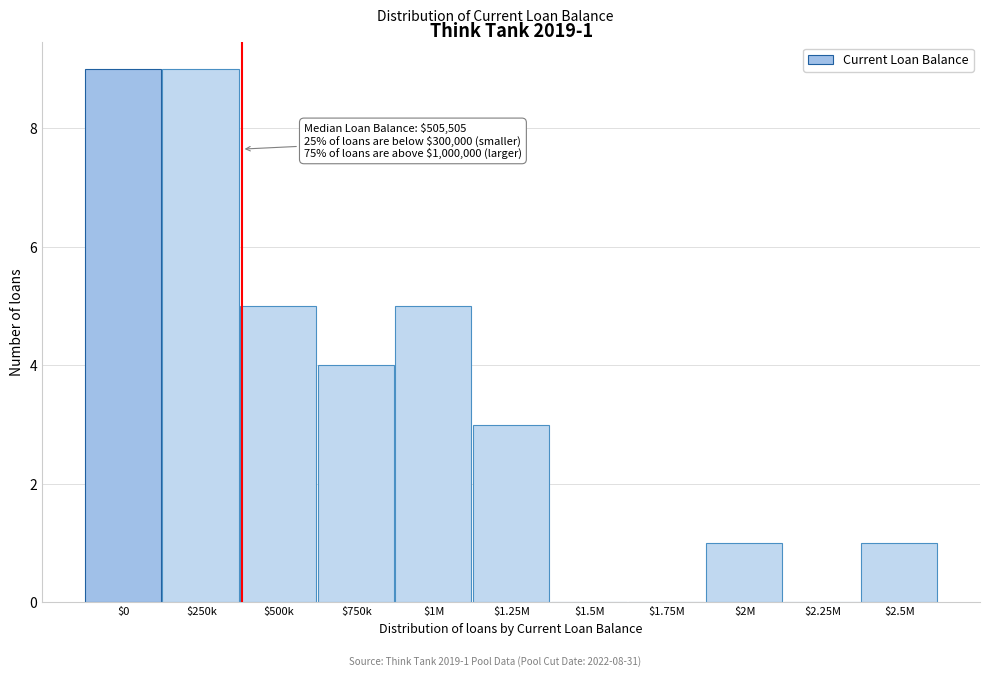

True or false: the data shows 16 at $250k.

False